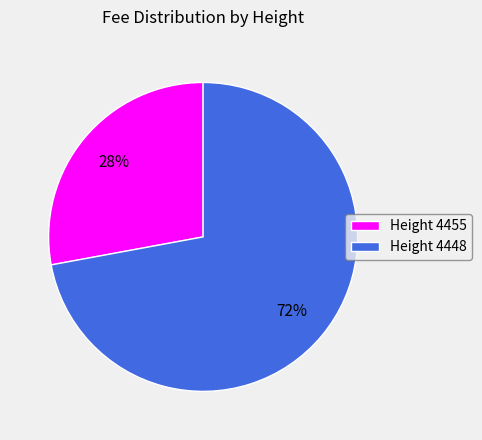

What percentage is the Height 4455 slice, to the nearest percent?

28%